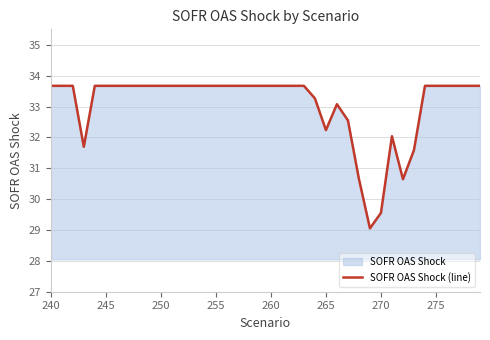

Reading left to right, what are all the values shown in this chart?

33.7	33.7	33.7	31.7	33.7	33.7	33.7	33.7	33.7	33.7	33.7	33.7	33.7	33.7	33.7	33.7	33.7	33.7	33.7	33.7	33.7	33.7	33.7	33.7	33.3	32.2	33.1	32.6	30.7	29.1	29.6	32.0	30.6	31.6	33.7	33.7	33.7	33.7	33.7	33.7